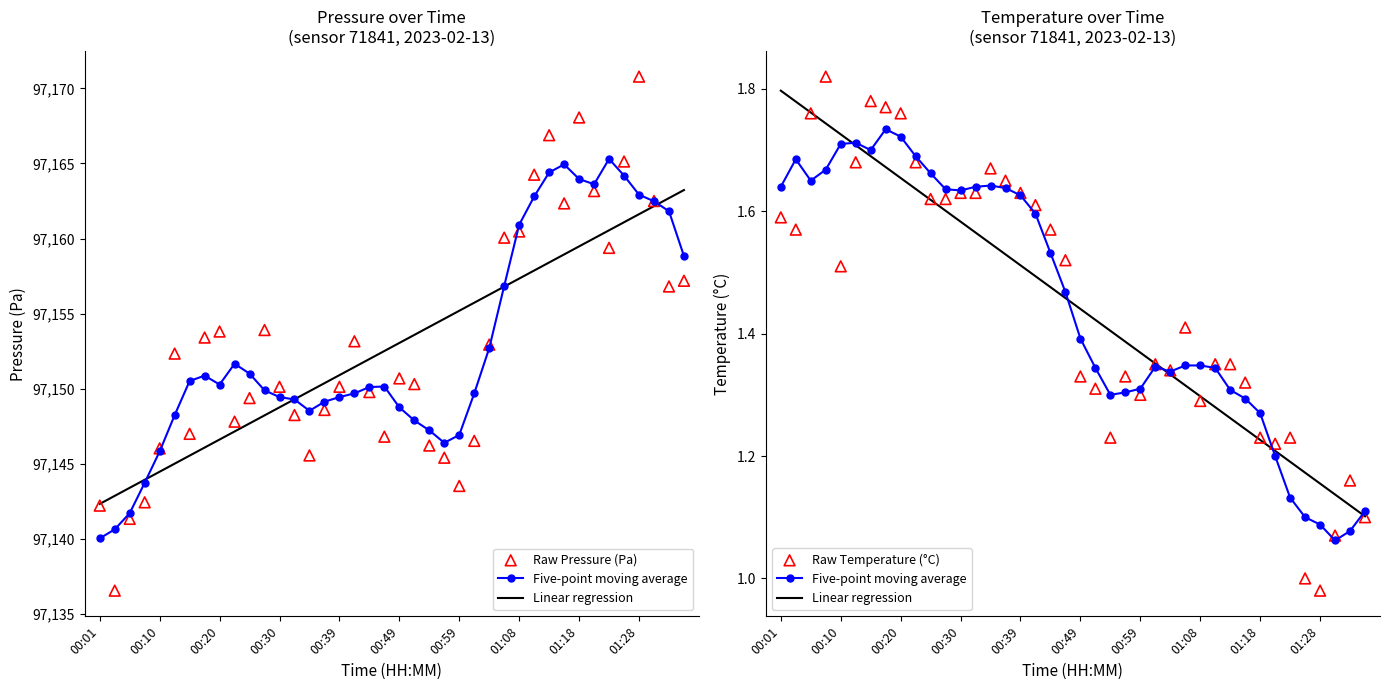

Is the value of Raw Temperature (°C) at 01:18 greater than the value of Linear regression at 25?

Yes